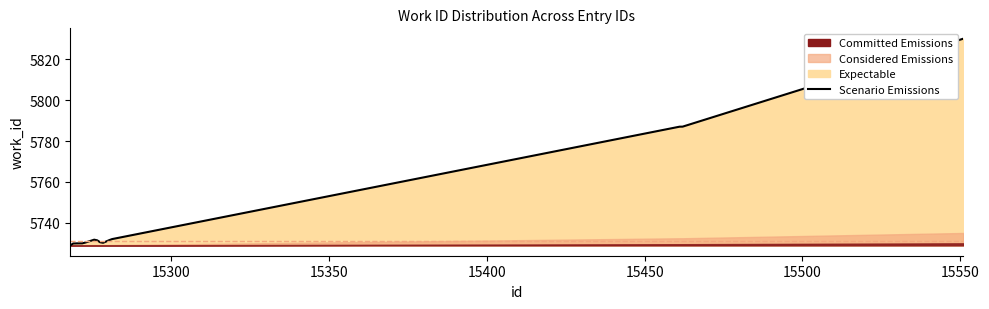

Does the chart display data point markers on the line(s)?

No